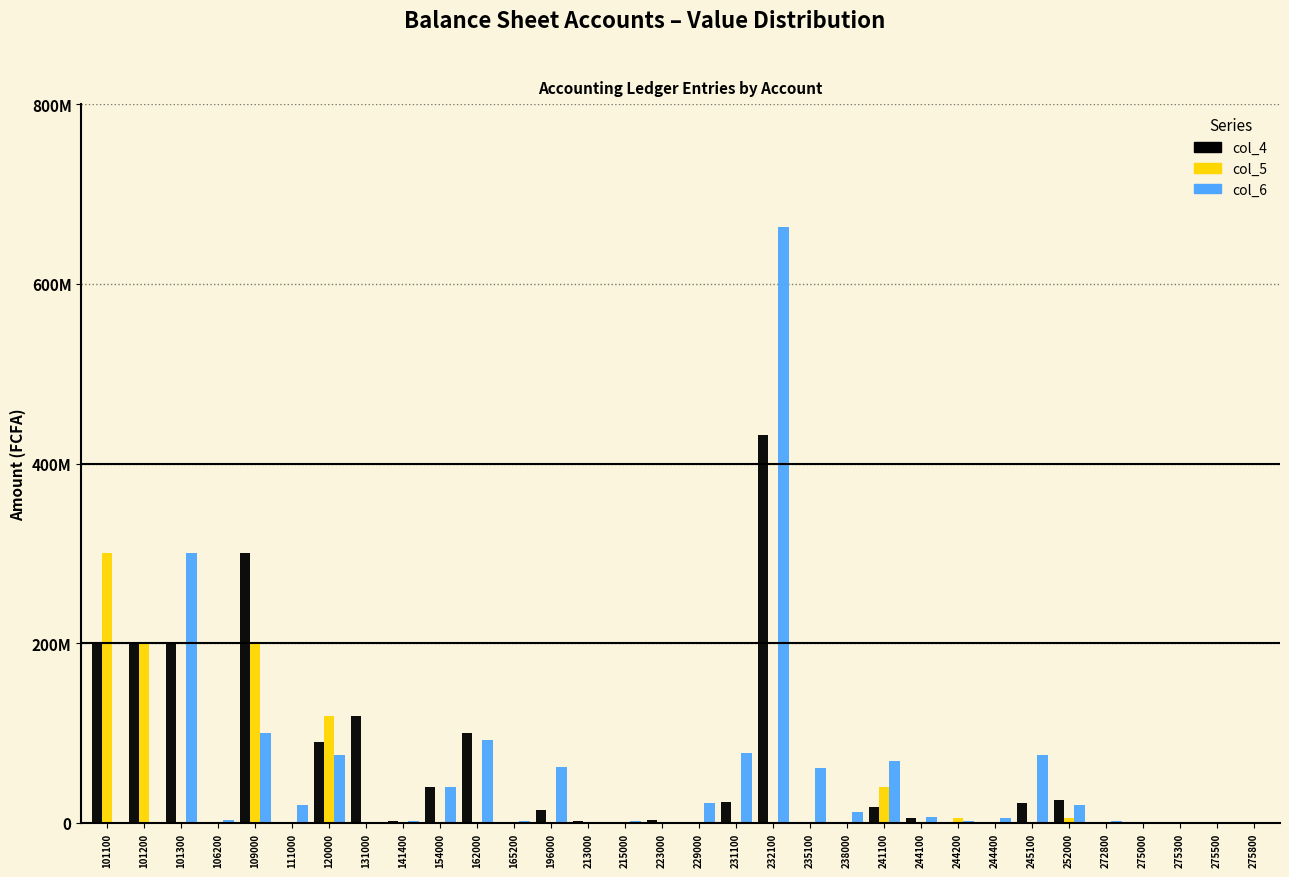

Does the chart contain stacked bars?

No